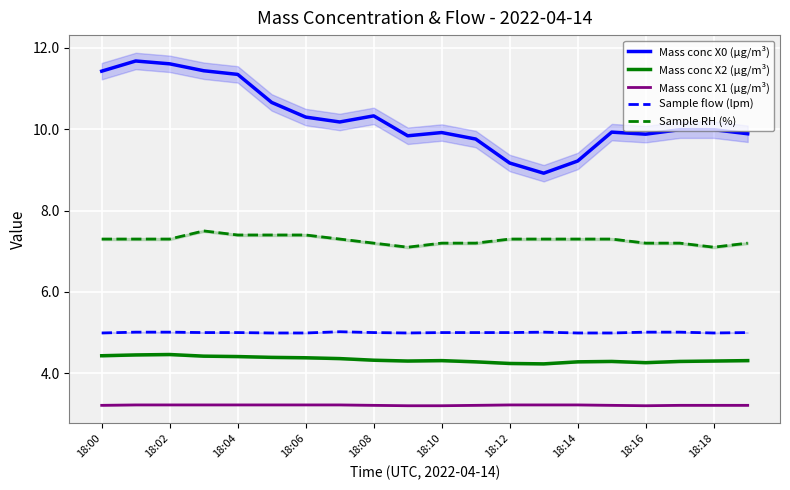

Is it true that Sample RH (%) equals 12.6 at 18:02?

False